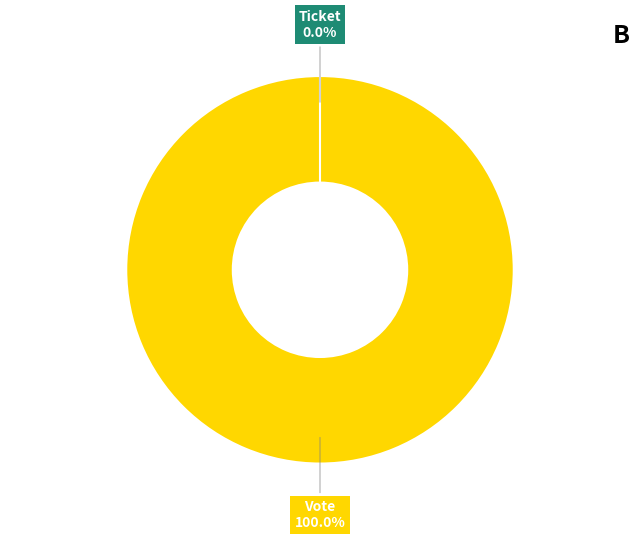

Which category accounts for the majority?

Vote